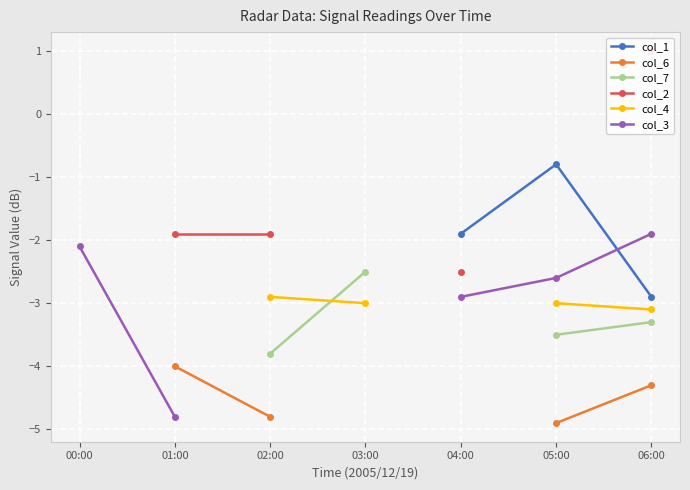

What are all the series names shown in the legend?

col_1, col_6, col_7, col_2, col_4, col_3